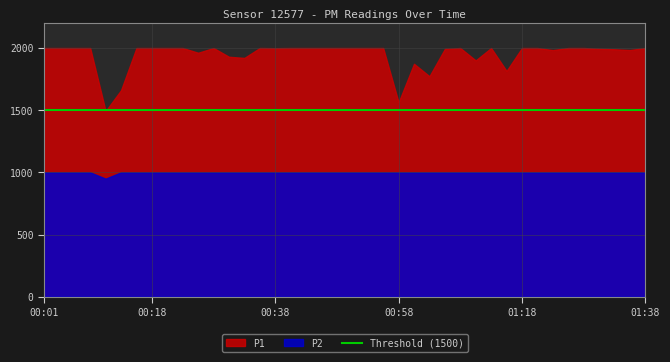

In P1, how many points are lower than both neighbors (excluding endpoints)?

10